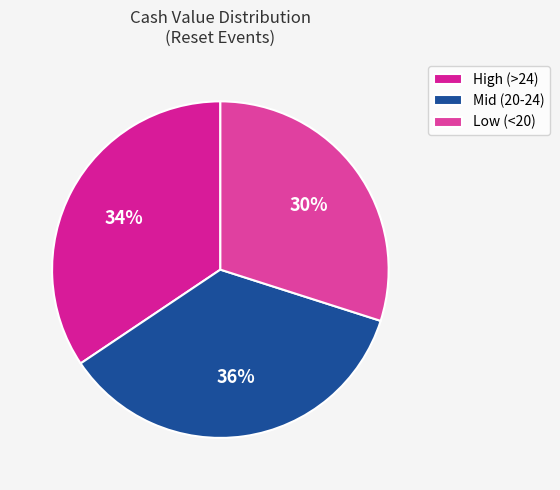

To the nearest percent, what is the difference between the largest and smallest slice percentages?

6%